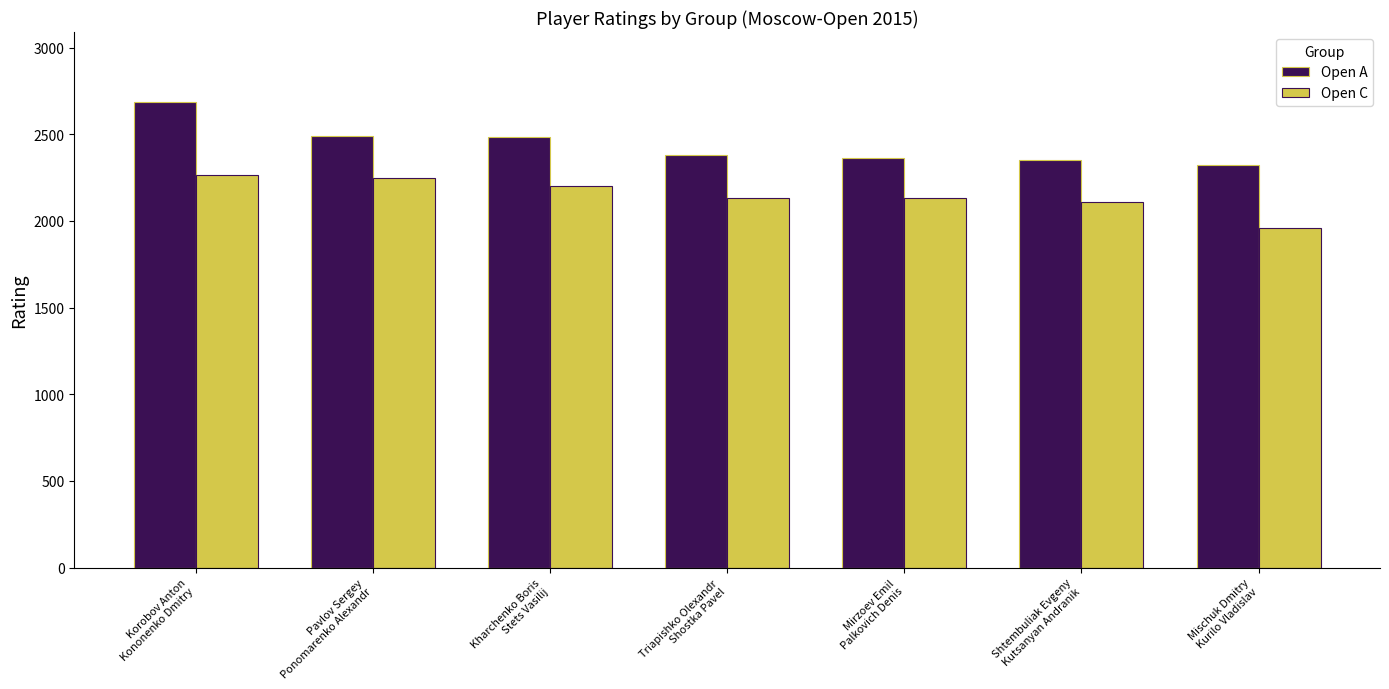

Where does the Open A series first go above 2379?

Korobov Anton
Kononenko Dmitry